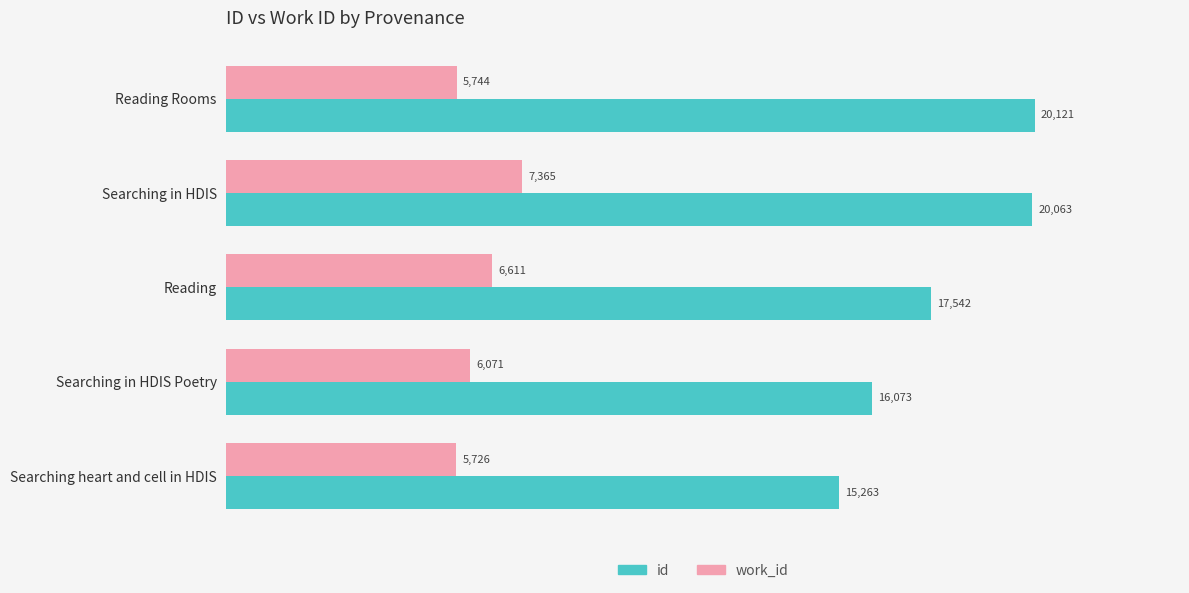

What is the maximum value shown in the chart?

20121